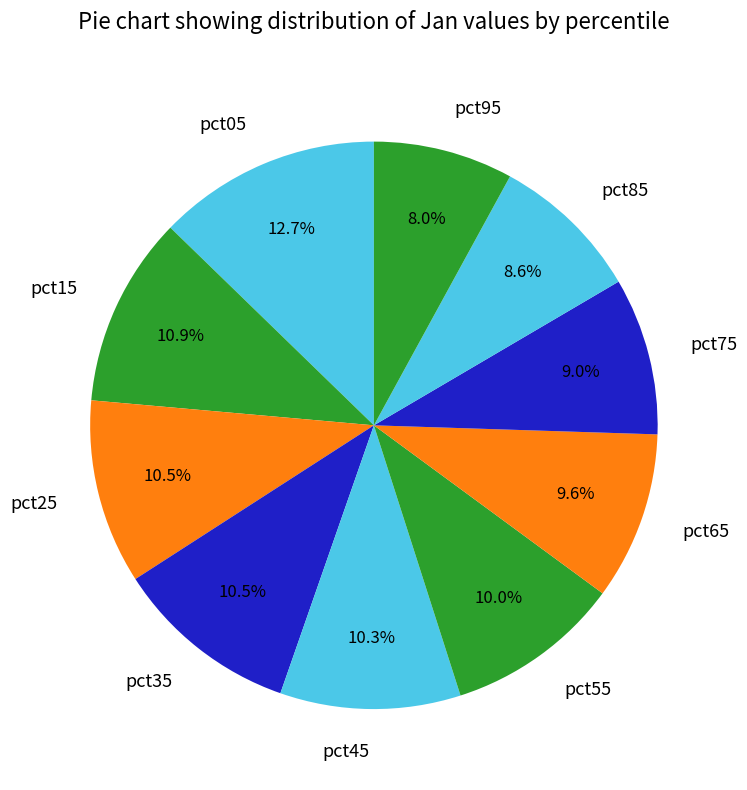

How many segments does this pie chart have?

10